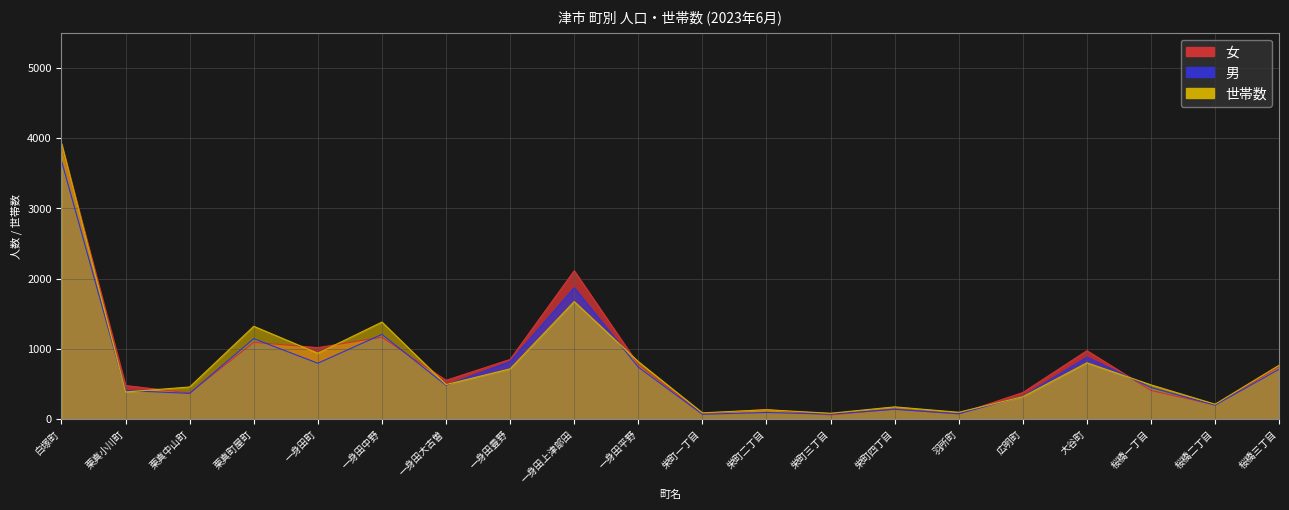

Rank the series by their maximum value, from highest to lowest.

世帯数, 女, 男